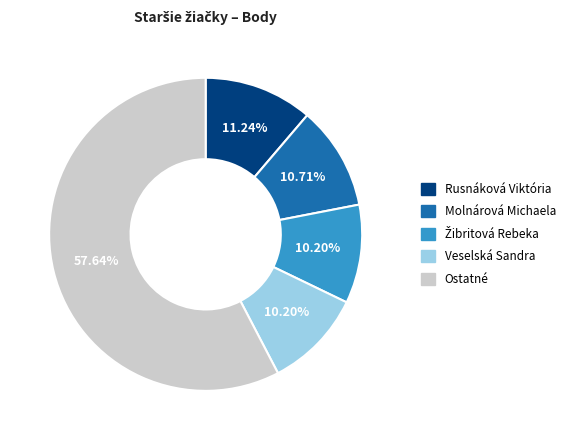

Does any single category account for the majority?

Yes